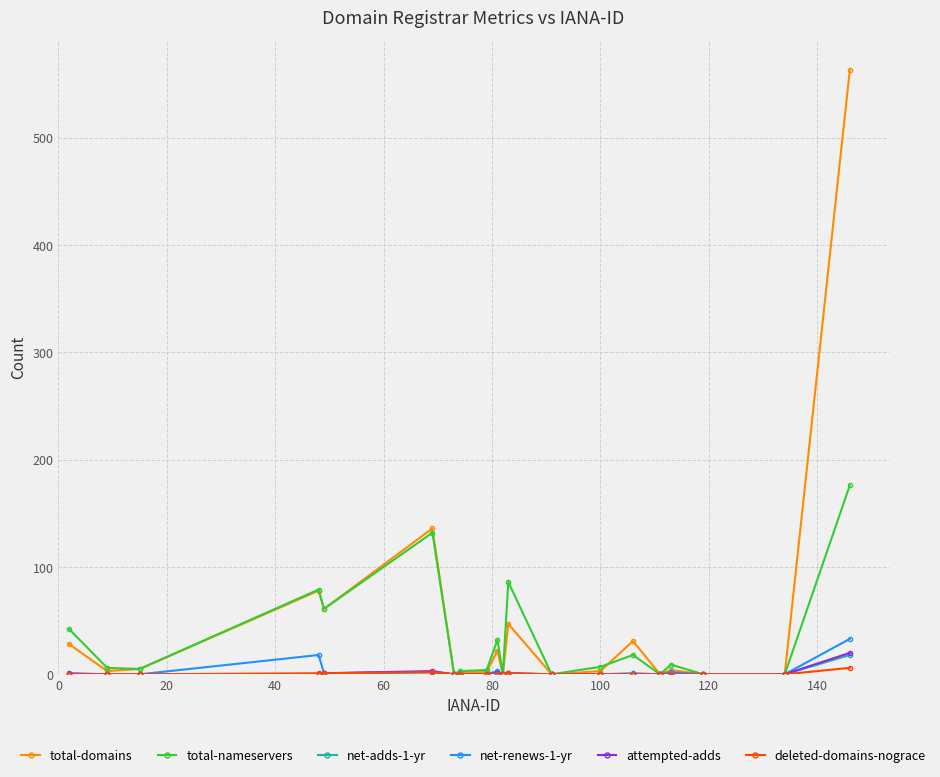

Which series has the largest range (max minus min)?

total-domains